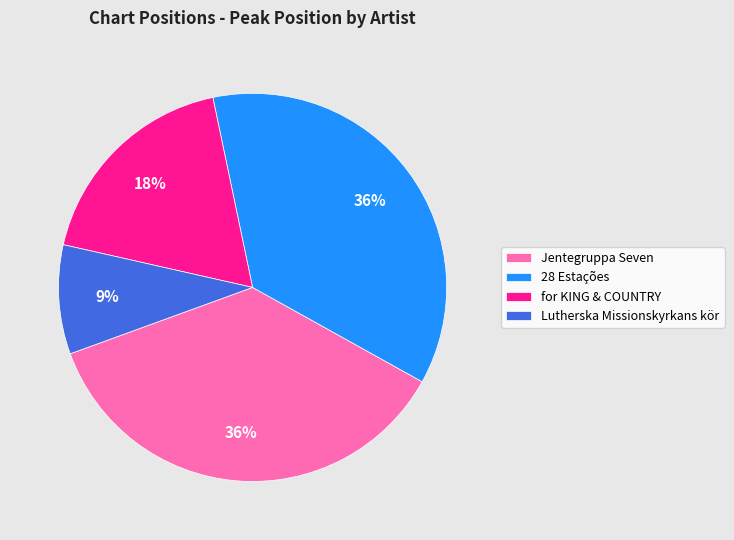

To the nearest percent, what percentage of the pie is 28 Estações?

36%